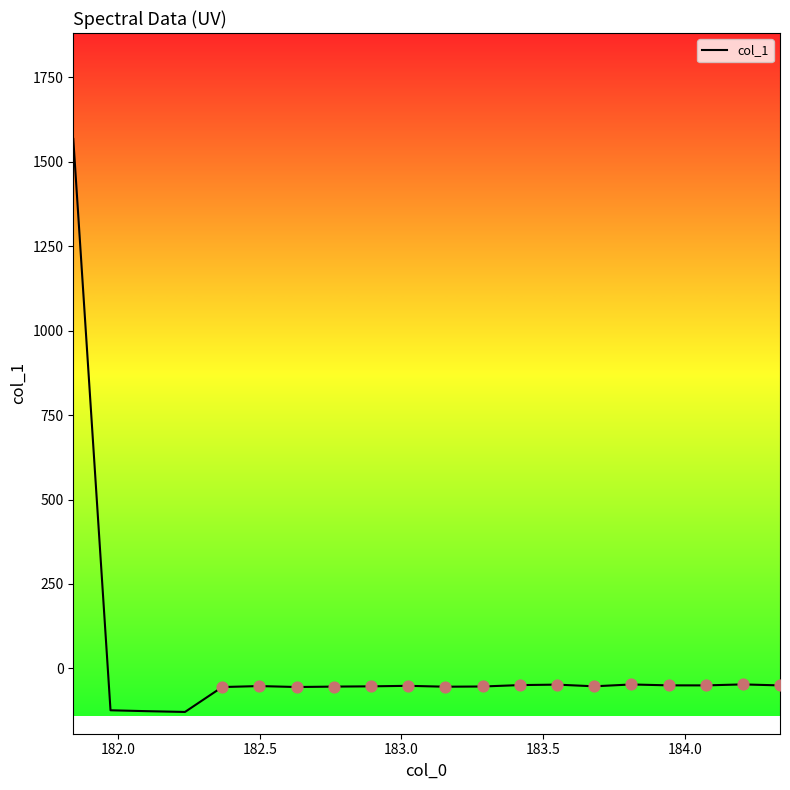

What is the maximum value shown in the chart?

1567.4